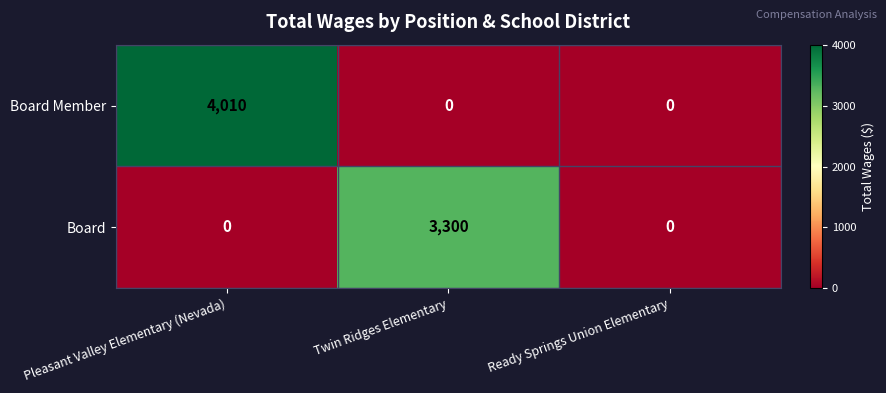

The value of Board at Twin Ridges Elementary is 706. True or false?

False